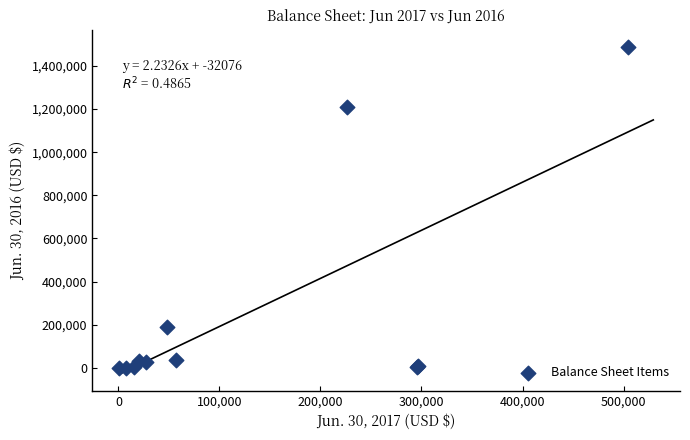

What Y value in the scatter plot is closest to 745369?

1208414